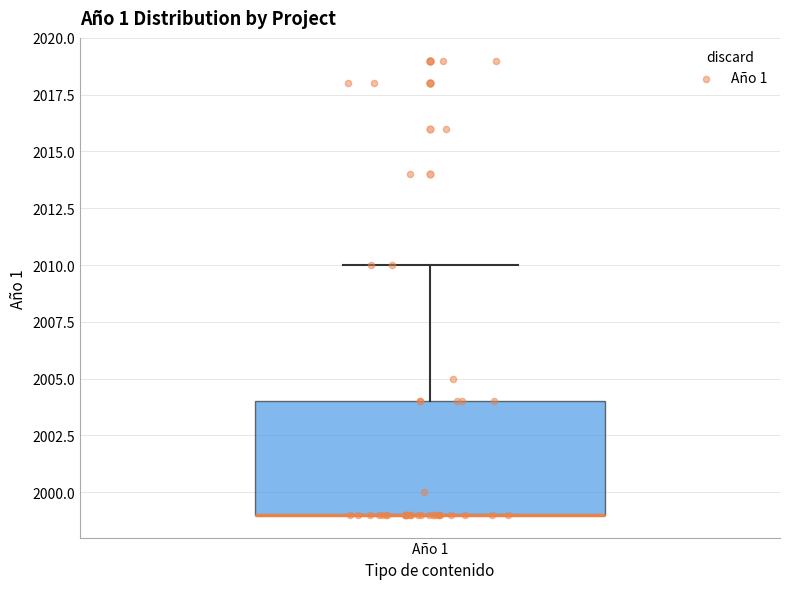

Read this box plot against the y-axis: the position of the median line, the range covered by the box, and the ends of both whiskers. The values are not printed on the chart, so give them approximately, as read against the axis.

median 1999 (drawn on the box's lower edge), box 1999 to 2004, whiskers 1999 to 2010